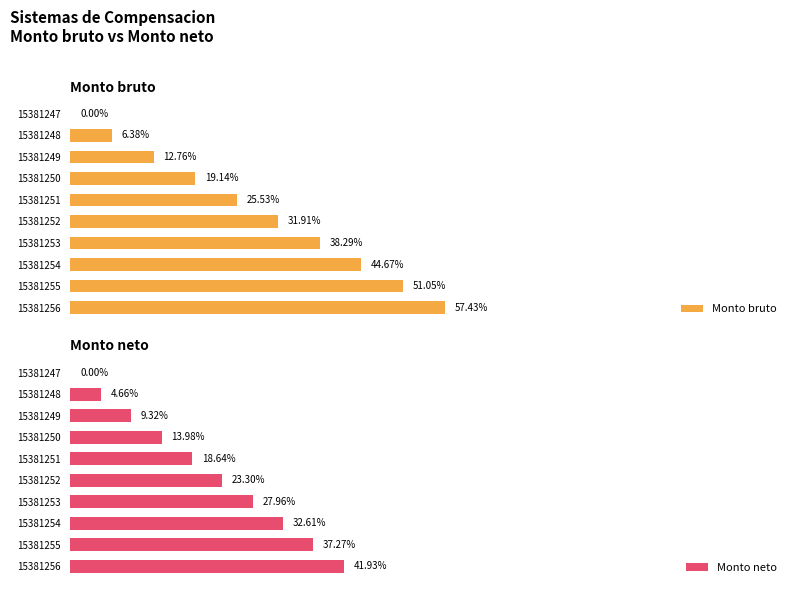

How many groups of bars are there?

10